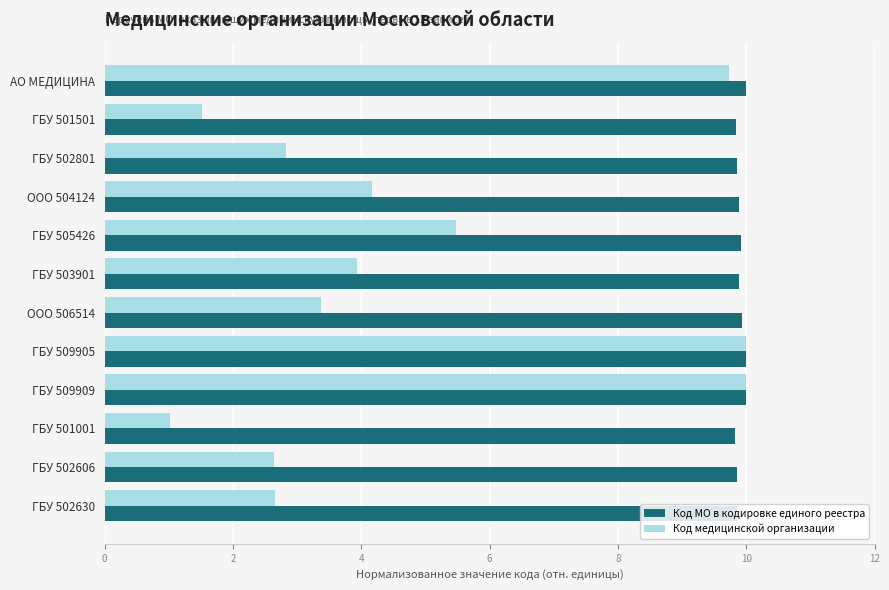

What is the sum of all Код МО в кодировке единого реестра values?

118.8